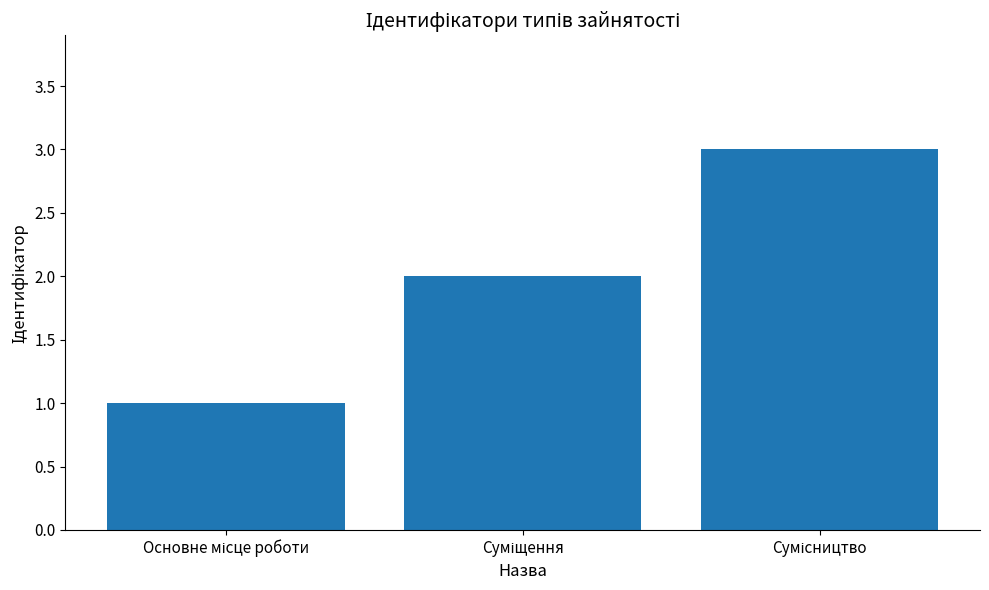

Reading left to right, transcribe all the data shown in this chart.

1	2	3